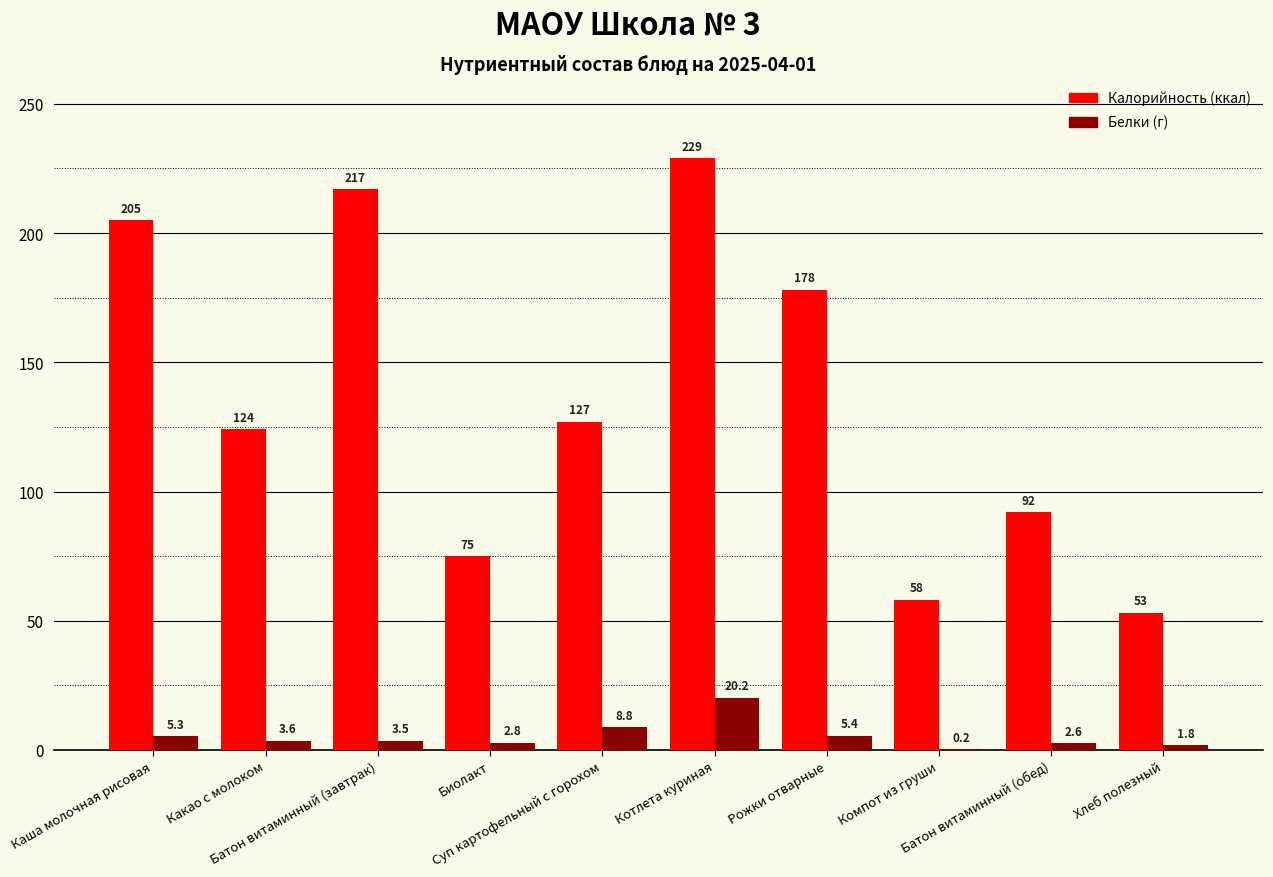

Reading left to right, what are all the values shown in this chart?

Калорийность: Каша молочная рисовая=205.0	Какао с молоком=124.0	Батон витаминный (завтрак)=217.0	Биолакт=75.0	Суп картофельный с горохом=127.0	Котлета куриная=229.0	Рожки отварные=178.0	Компот из груши=58.0	Батон витаминный (обед)=92.0	Хлеб полезный=53.0
Белки: Каша молочная рисовая=5.3	Какао с молоком=3.6	Батон витаминный (завтрак)=3.5	Биолакт=2.8	Суп картофельный с горохом=8.8	Котлета куриная=20.2	Рожки отварные=5.4	Компот из груши=0.2	Батон витаминный (обед)=2.6	Хлеб полезный=1.8